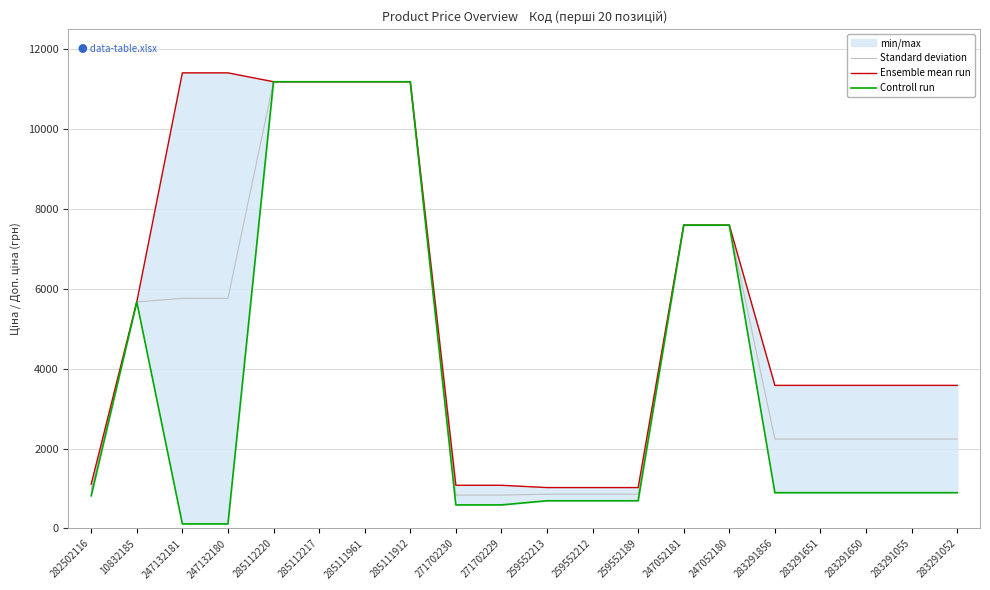

What position from the right is 285111961?

14